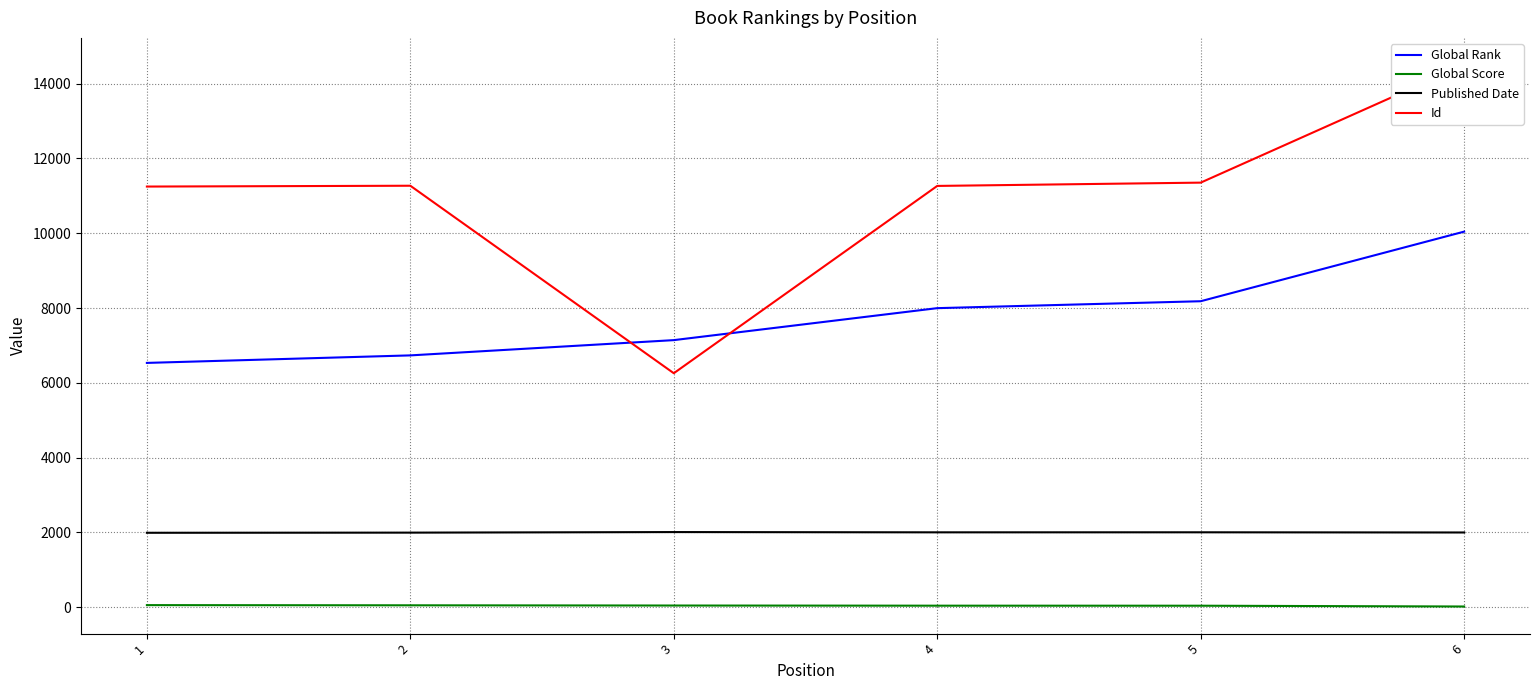

What is the sum of the Id values at 4 and 5?

22618